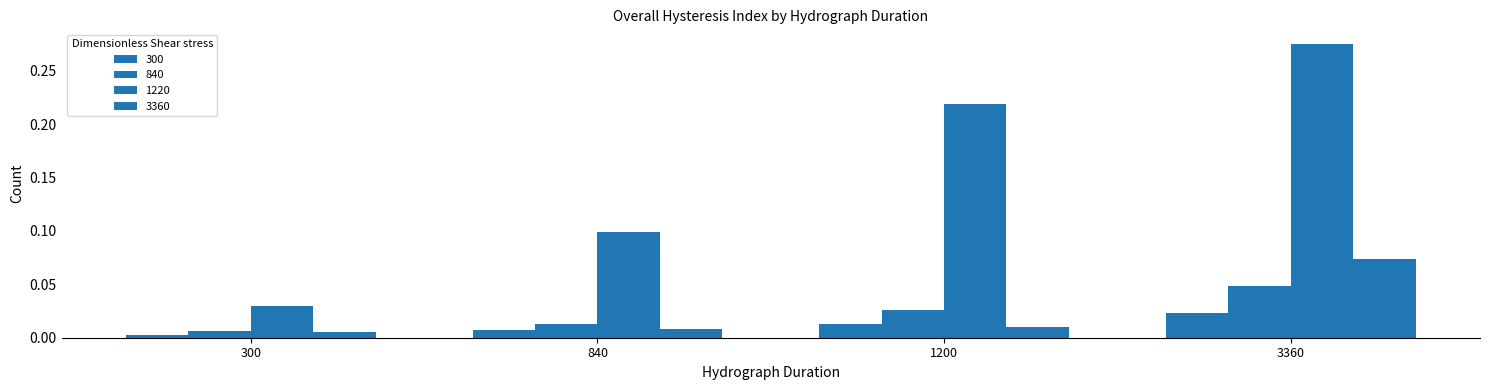

Which category has the highest value across all series?

3360